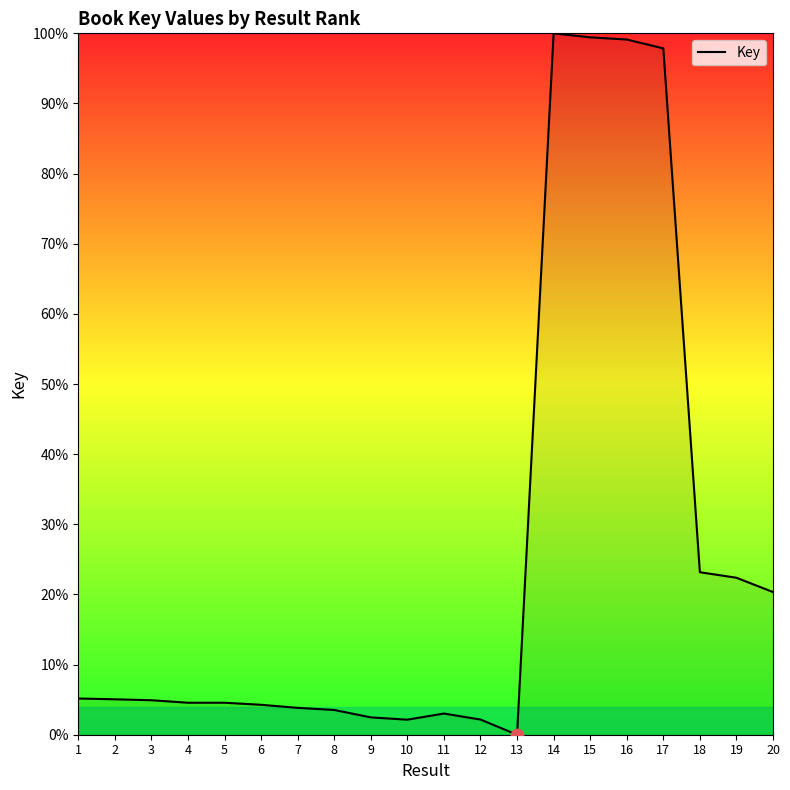

Which has a higher value, 8 or 19?

19